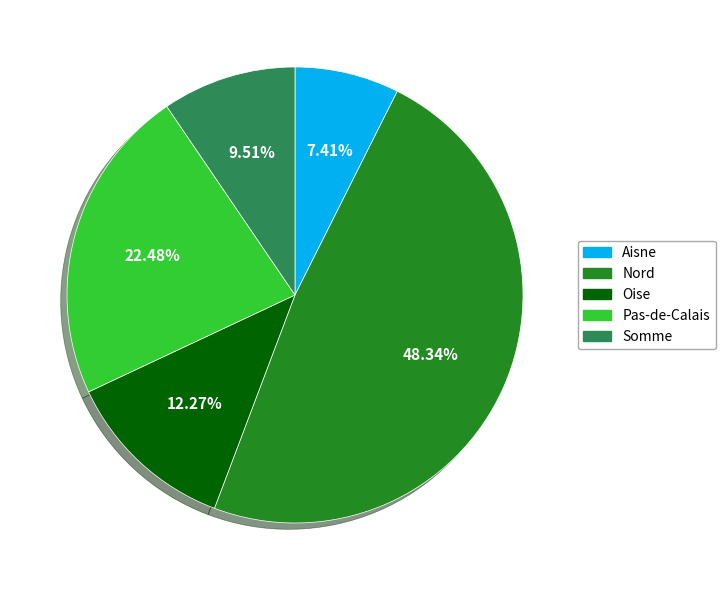

Which has a higher value, Oise or Nord?

Nord